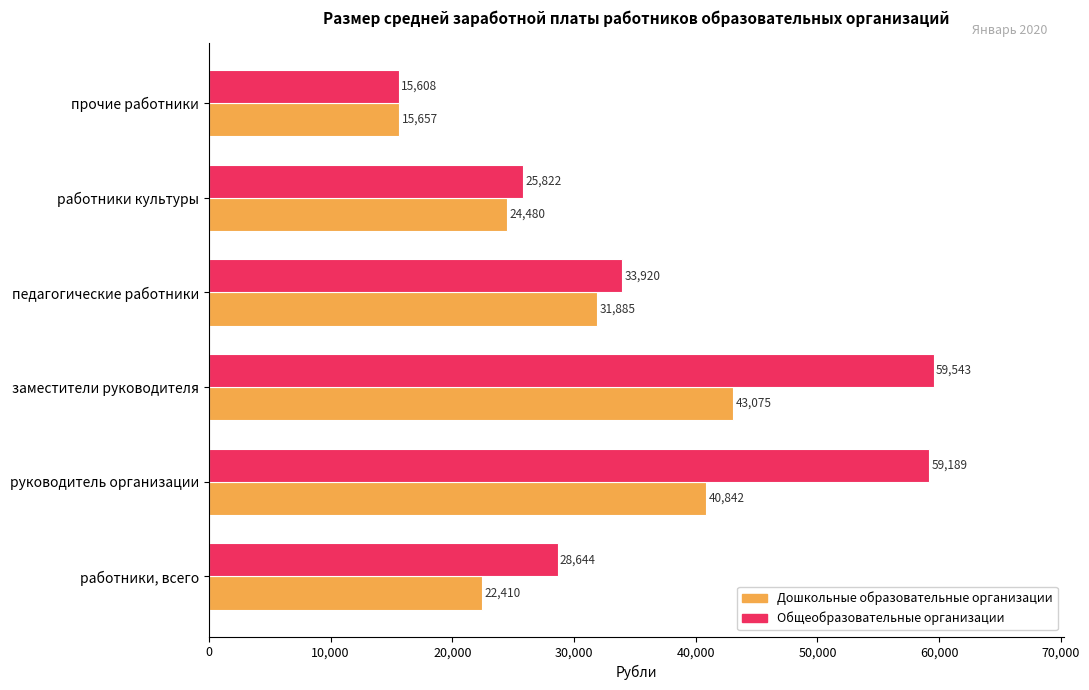

What are all the series names shown in the legend?

Дошкольные образовательные организации, Общеобразовательные организации